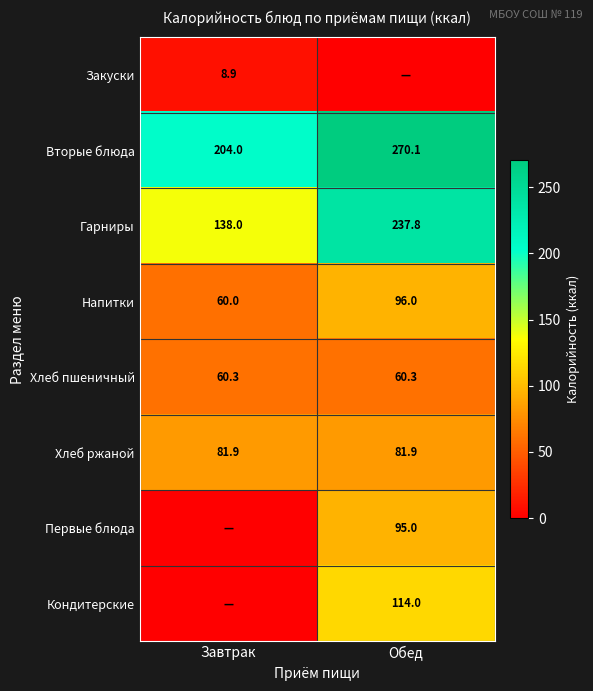

How many values in the Гарниры series exceed 237?

1